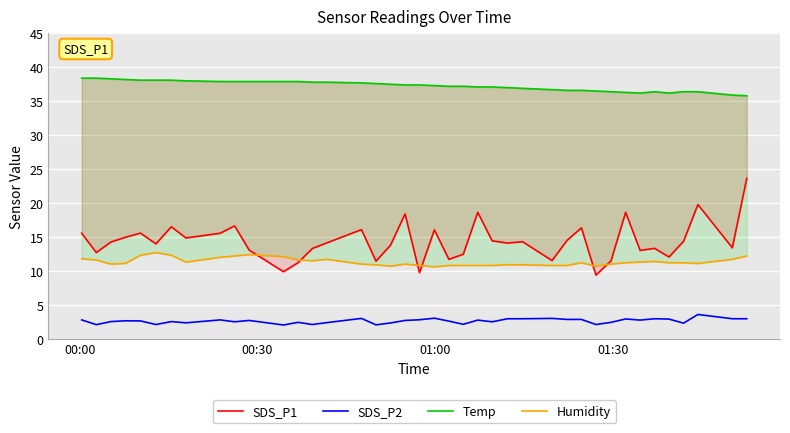

What is the lowest value of the SDS_P2 series?

2.0